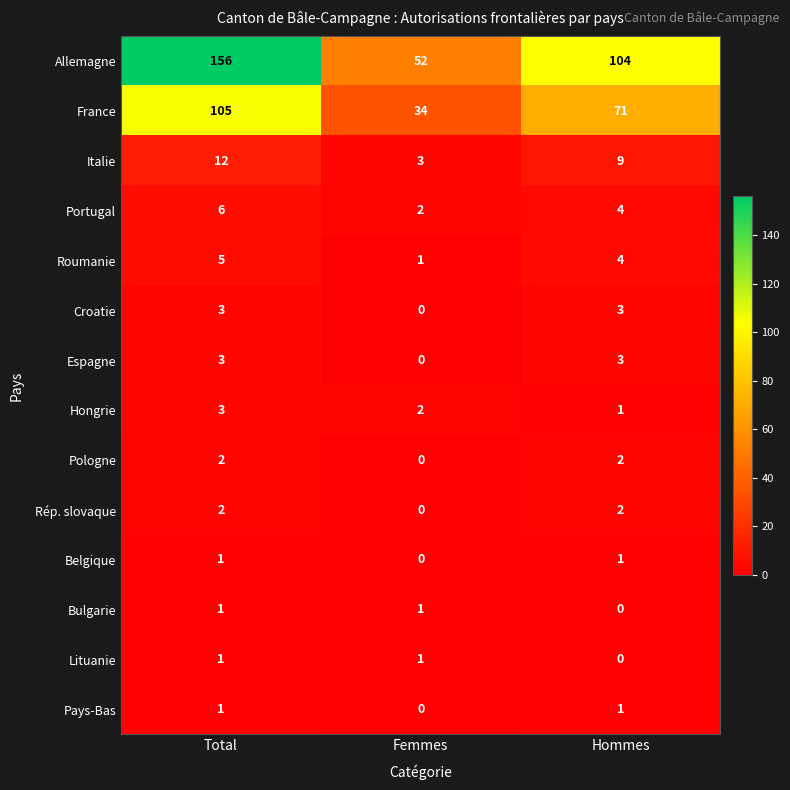

At which label is Croatie closest to 1?

Femmes